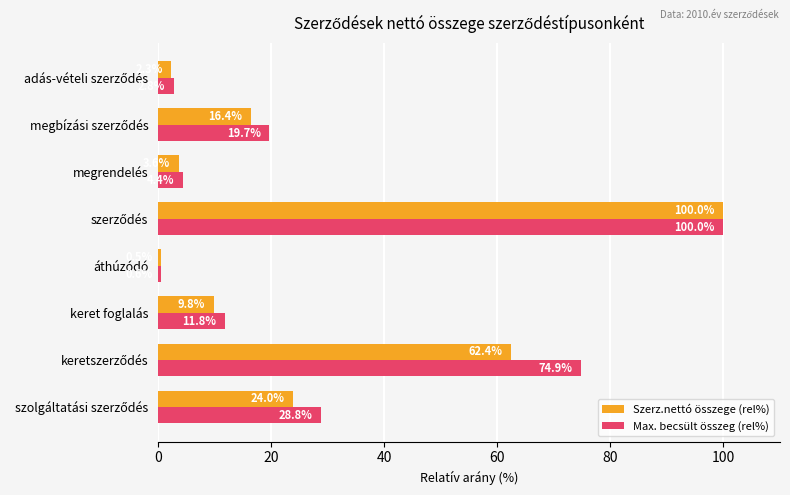

What are all the series names shown in the legend?

Szerz.nettó összege (rel%), Max. becsült összeg (rel%)